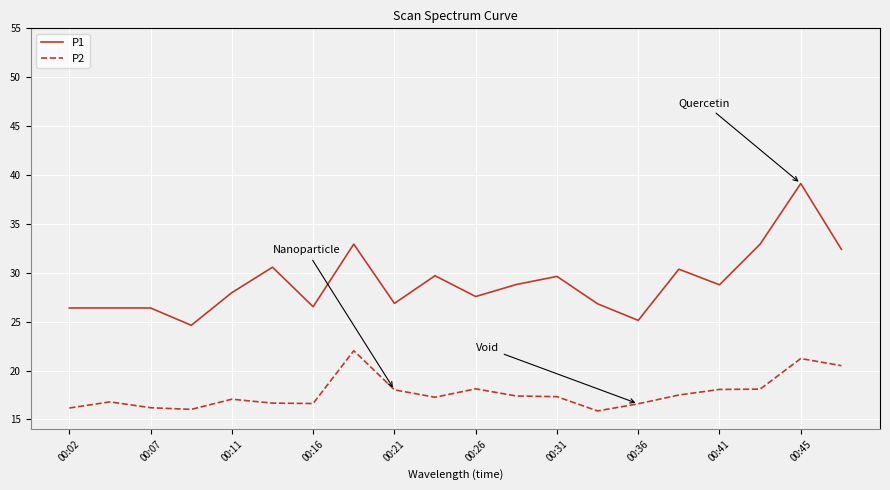

How many lines are shown in the chart?

2